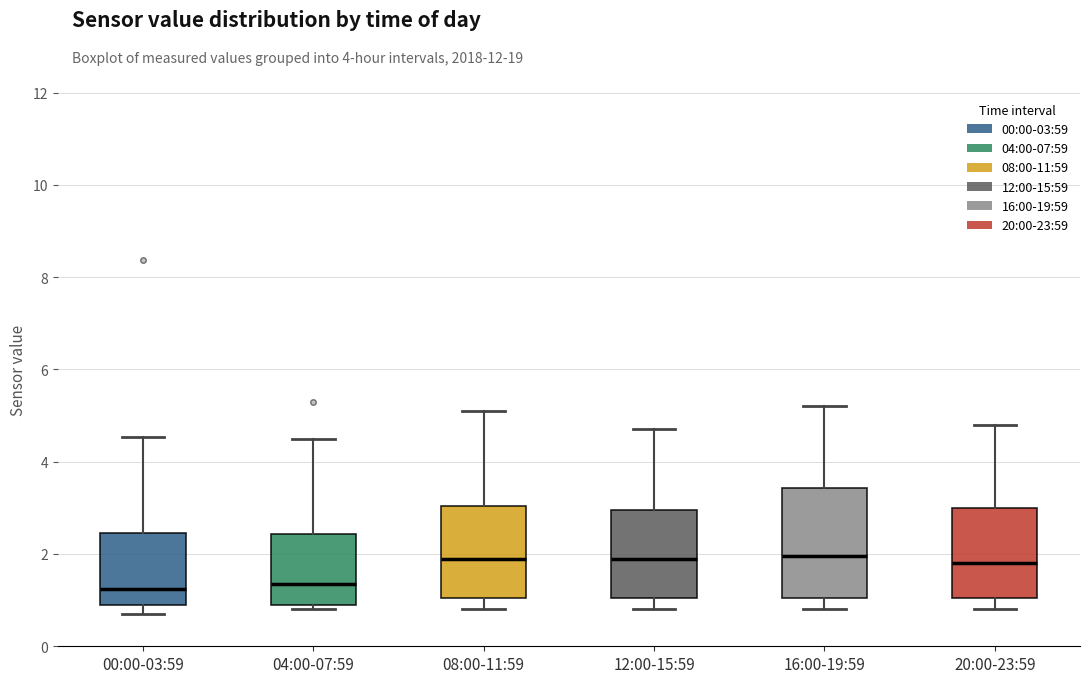

Where does the upper whisker of the box for 12:00-15:59 end on the y-axis? The values are not printed on the chart, so give them approximately, as read against the axis.

4.8